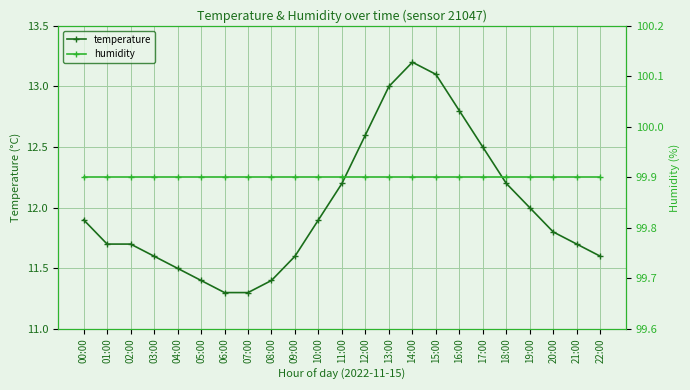

Does the chart display data point markers on the line(s)?

Yes